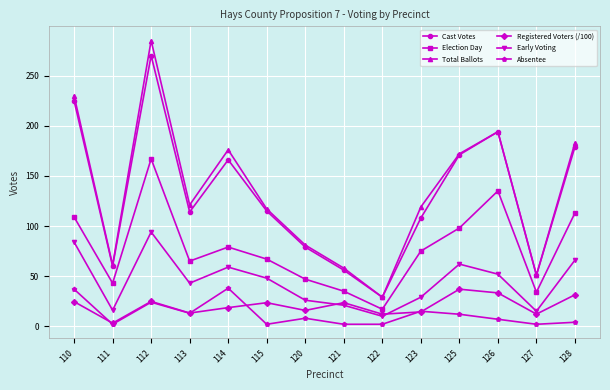

At which category does the chart reach its peak across all series?

112